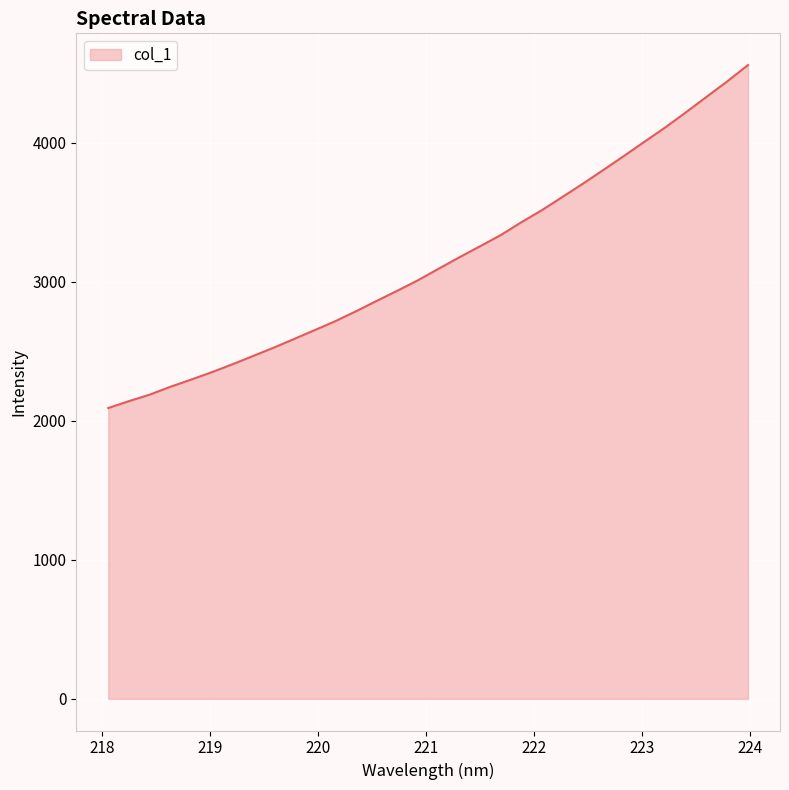

What is the minimum value shown in the chart?

2092.2